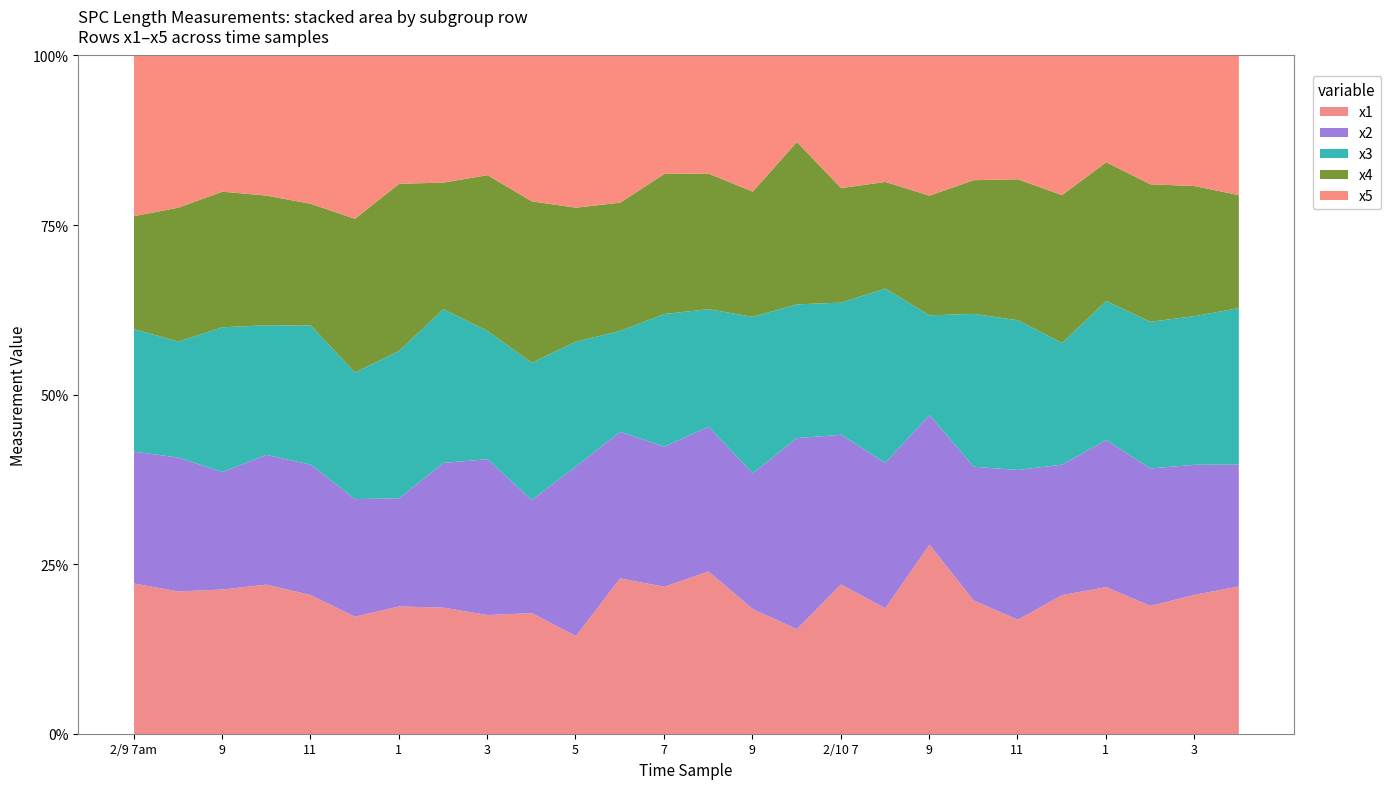

What is the value of the x1 point at the 22nd from the left?

13